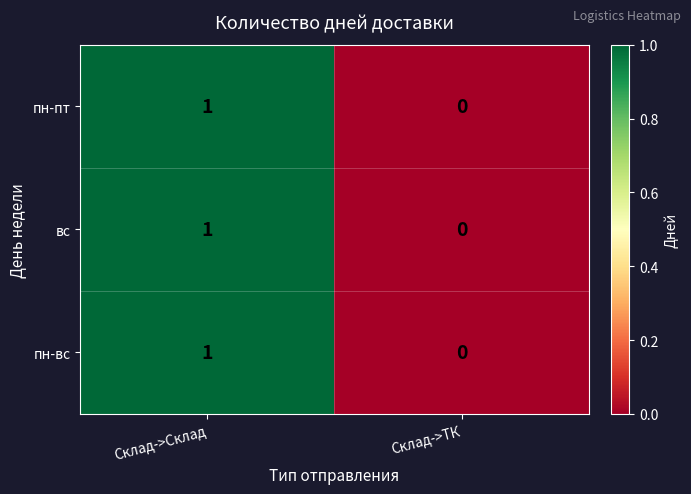

Which category has the highest value in the вс series?

Склад->Склад